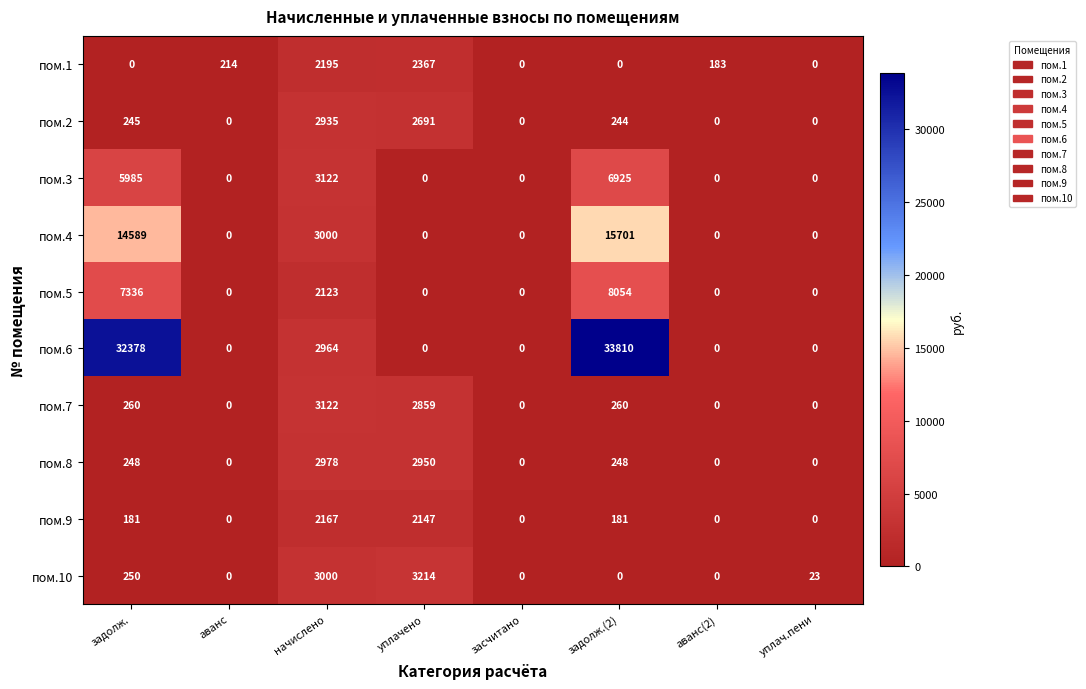

Count the number of data series in this chart.

10